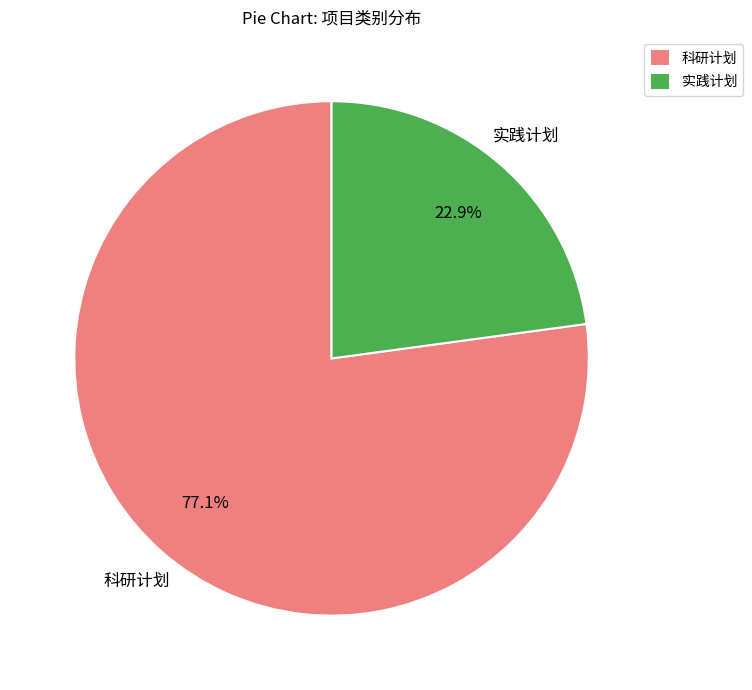

How much of the chart is everything except 实践计划?

77.1%